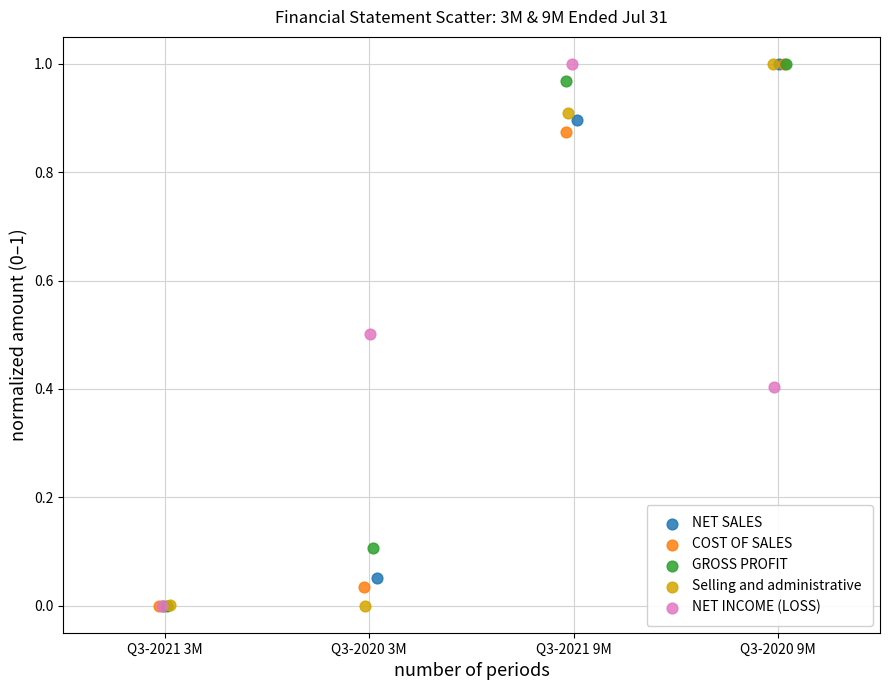

What are all the series names shown in the legend?

NET SALES, COST OF SALES, GROSS PROFIT, Selling and administrative, NET INCOME (LOSS)